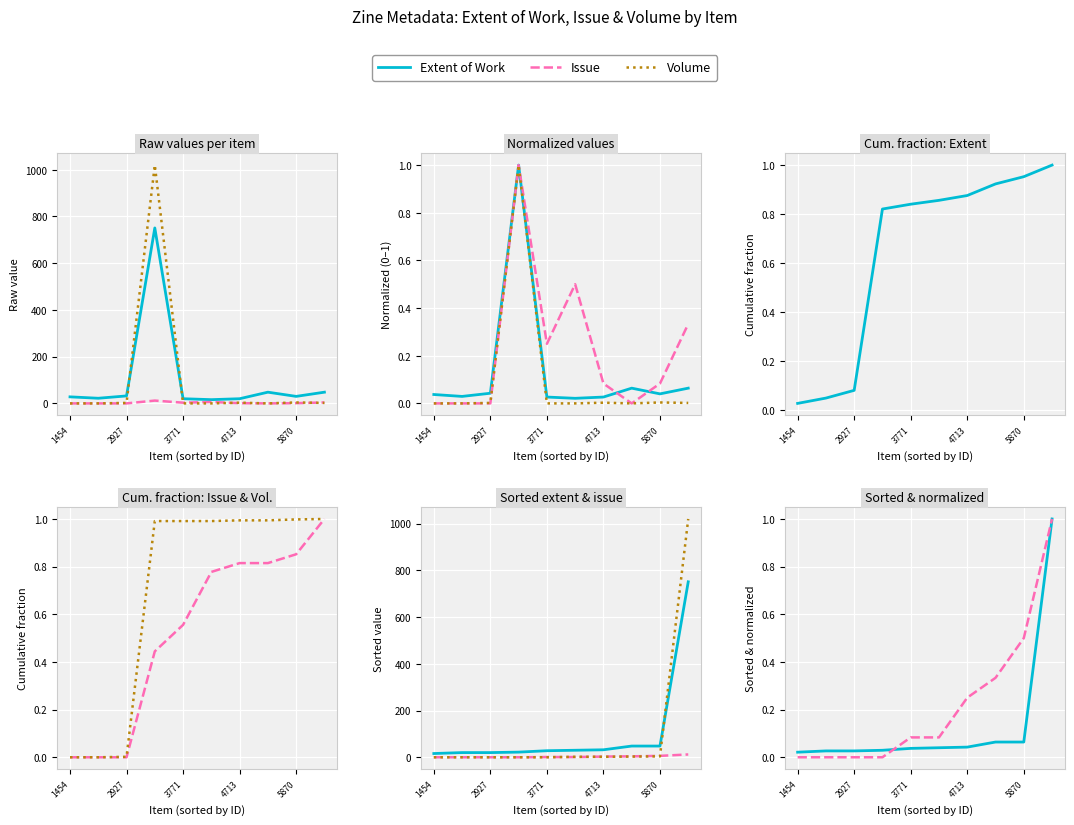

How many values in the Volume series exceed 2?

3